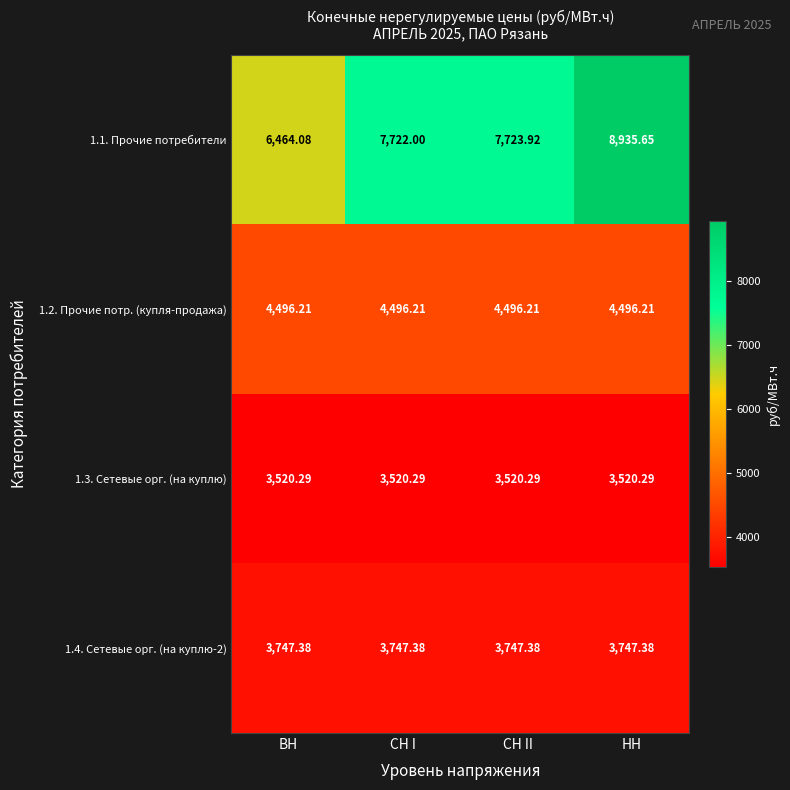

At which category does the chart reach its peak across all series?

НН